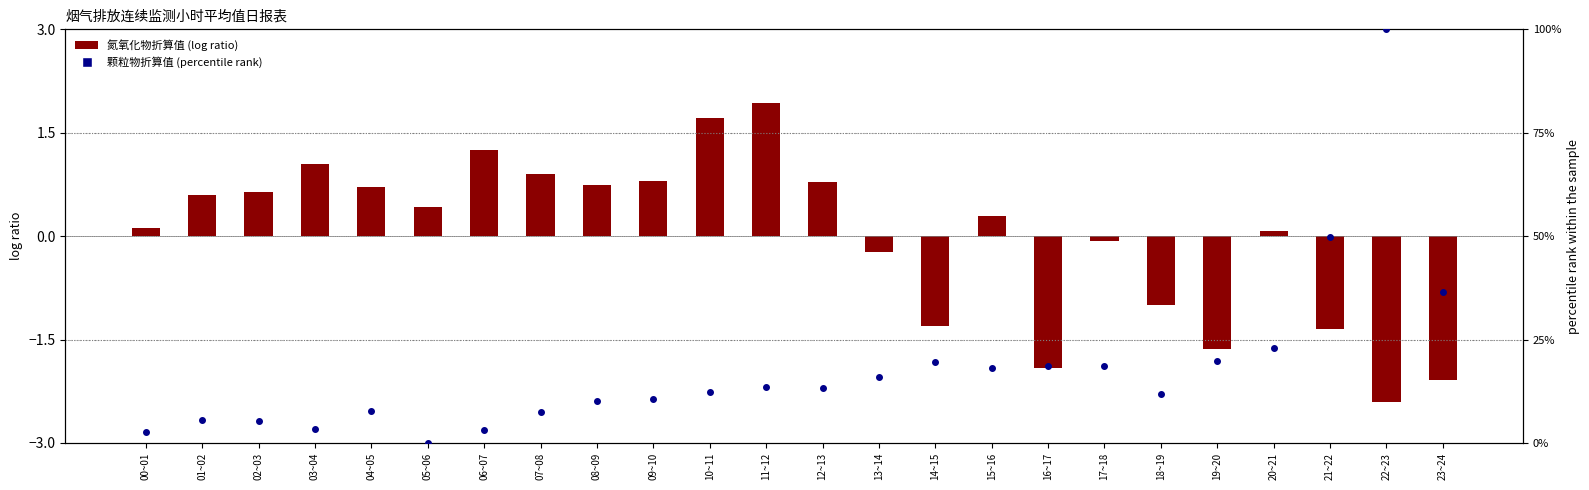

Which series has the largest total across all categories?

颗粒物折算值(percentile rank)